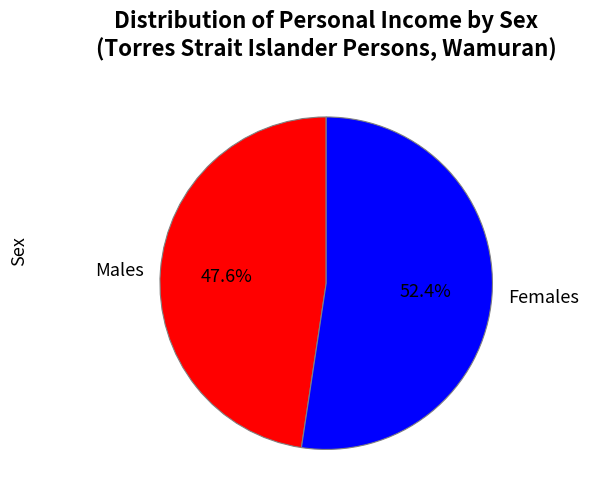

What portion of the pie excludes Males?

52.4%